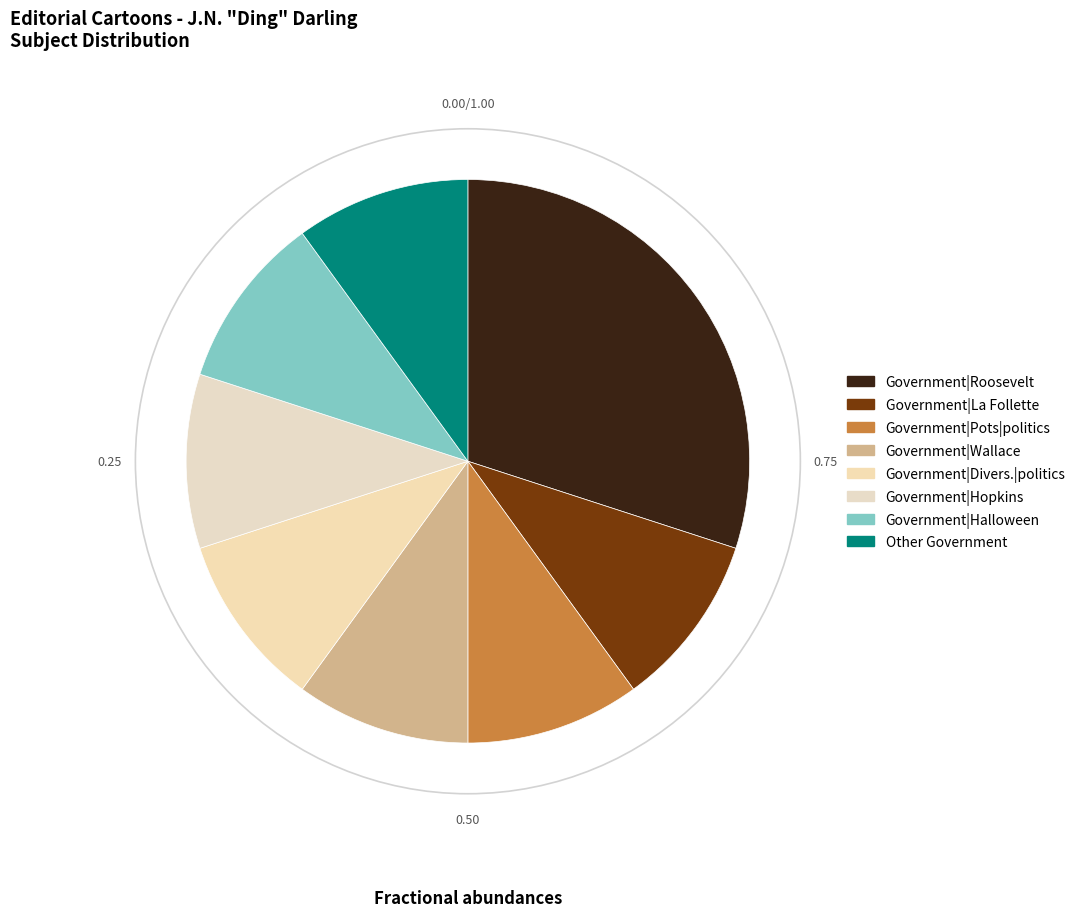

Rank the categories by value from lowest to highest.

Government|La Follette, Government|Pots|politics, Government|Wallace, Government|Divers.|politics, Government|Hopkins, Government|Halloween, Government|Other, Government|Roosevelt